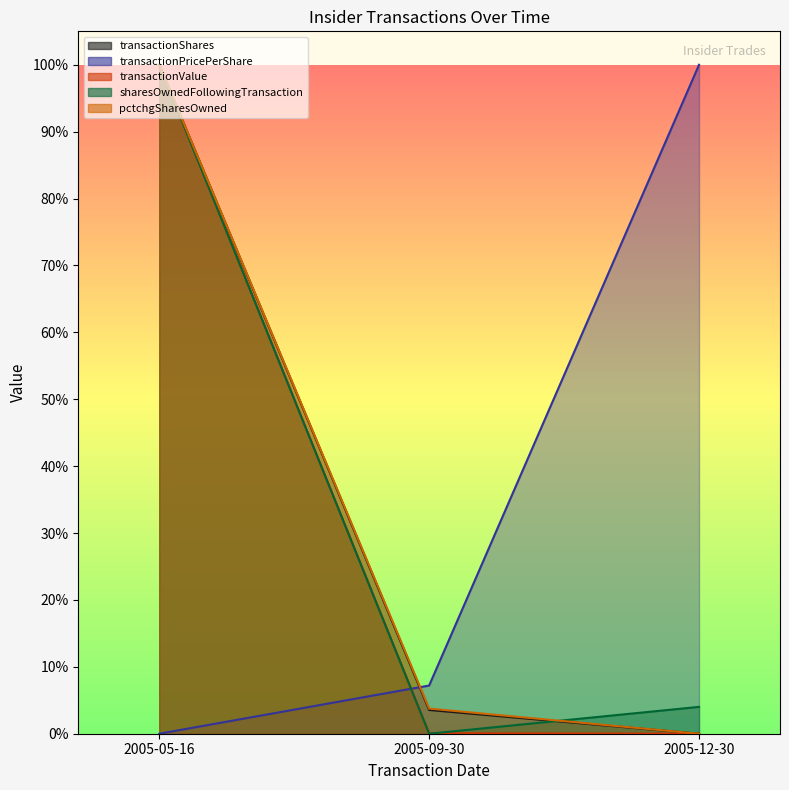

List the series in order of their peak value, lowest first.

transactionPricePerShare, pctchgSharesOwned, sharesOwnedFollowingTransaction, transactionShares, transactionValue